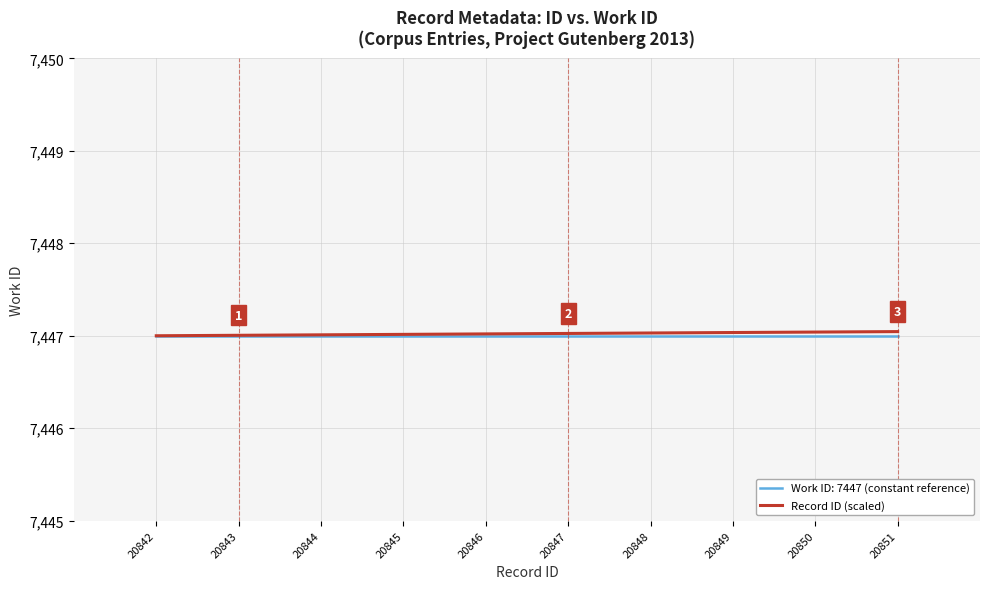

Is it true that Record ID (scaled) equals 4875.8 at 20847?

False